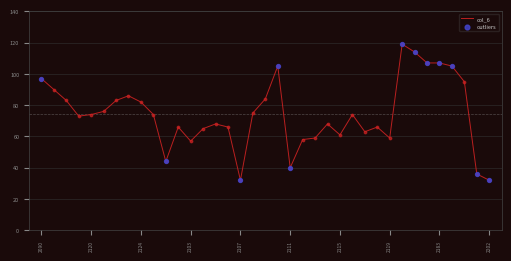

What is the difference between the maximum and minimum values?

87